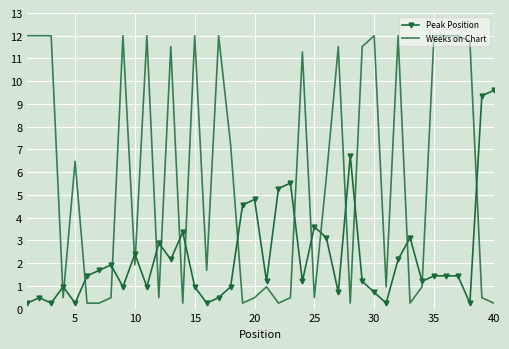

What is the highest value of the Peak Position series?

9.6